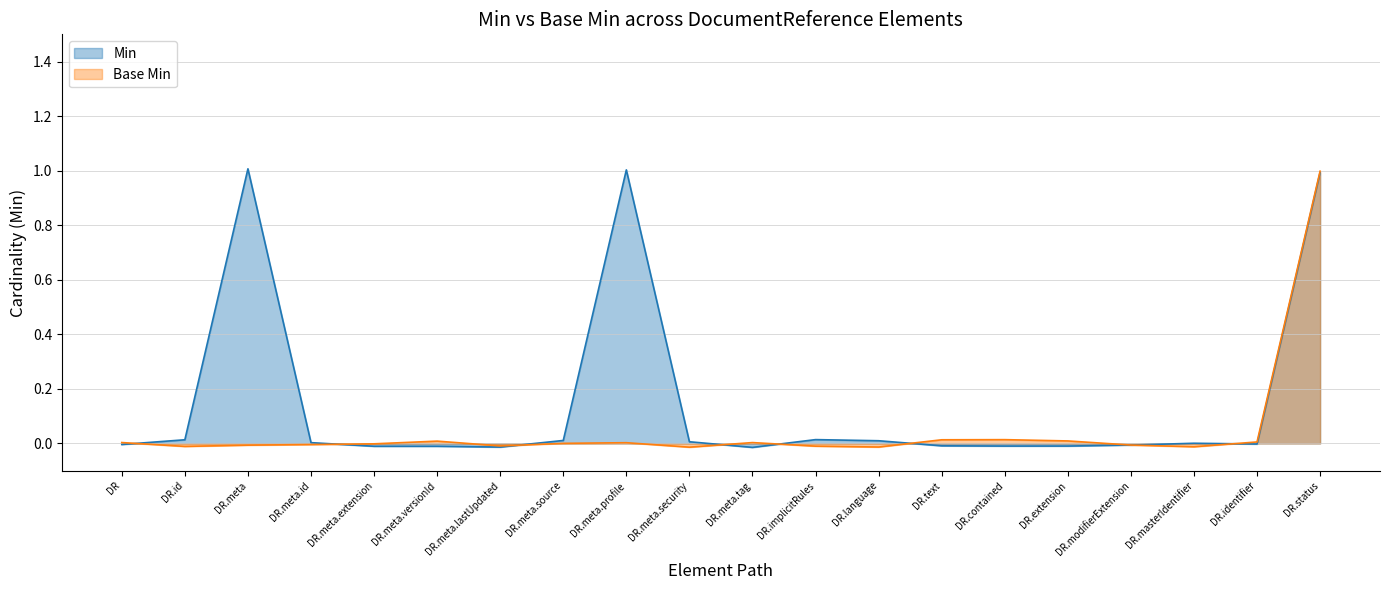

Which series has the largest range (max minus min)?

Min